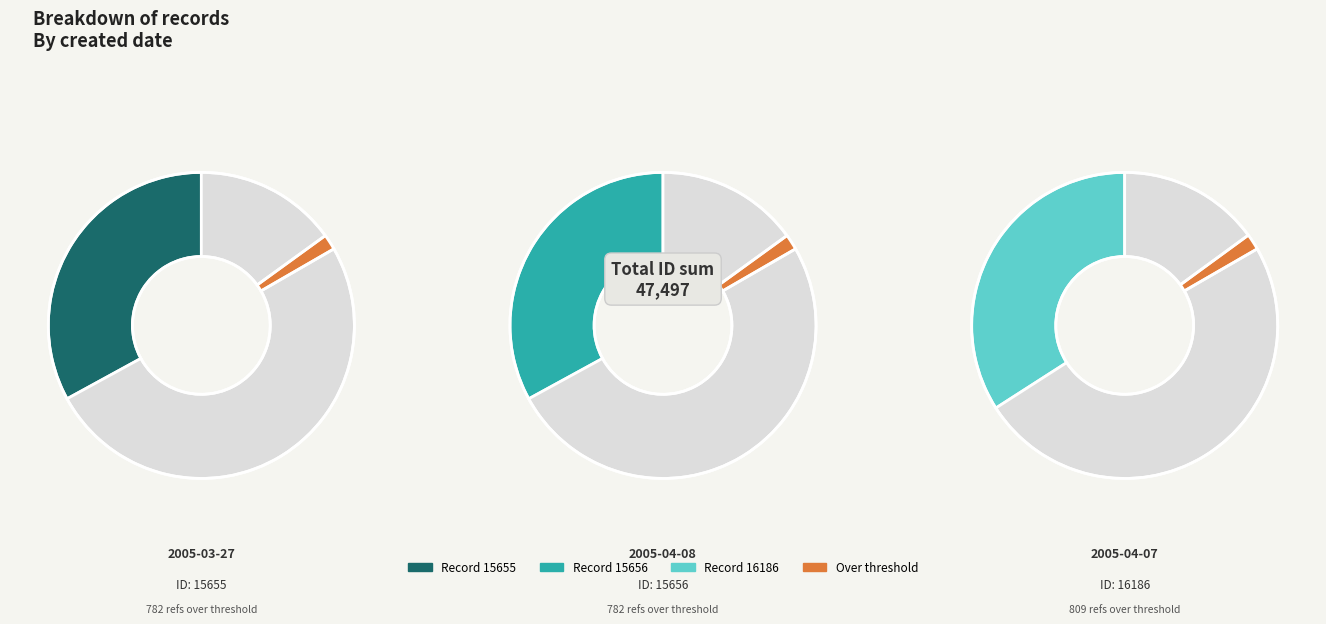

Is there a majority slice in this chart?

No